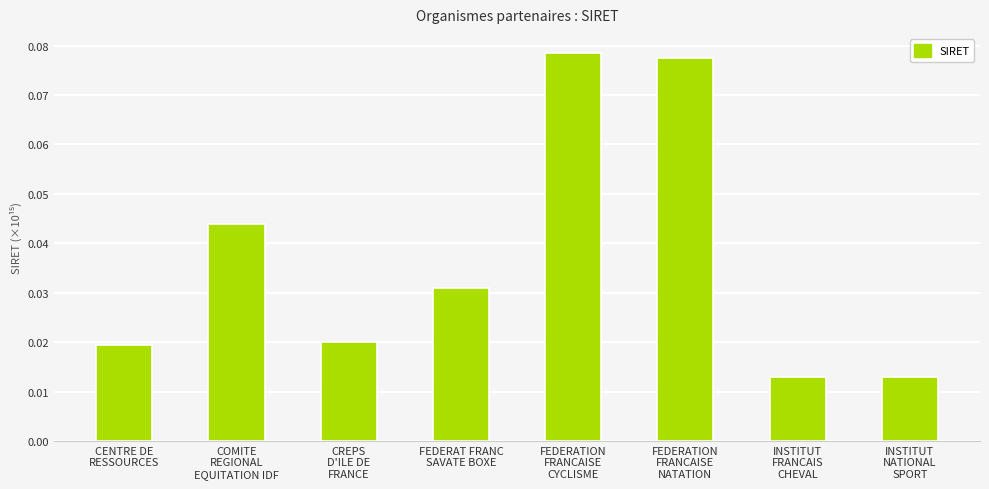

What is the sum of all values?

0.3